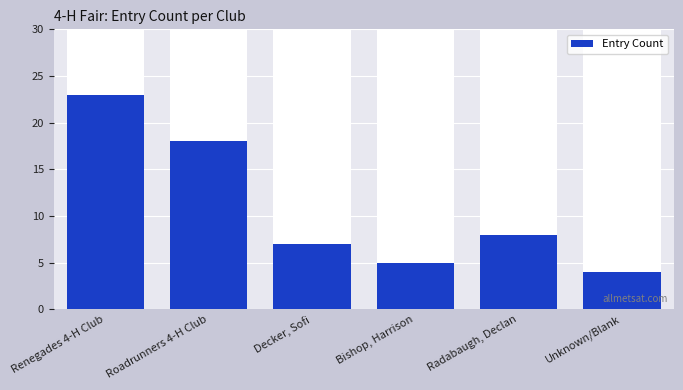

Between Roadrunners 4-H Club and Bishop, Harrison, which is larger?

Roadrunners 4-H Club